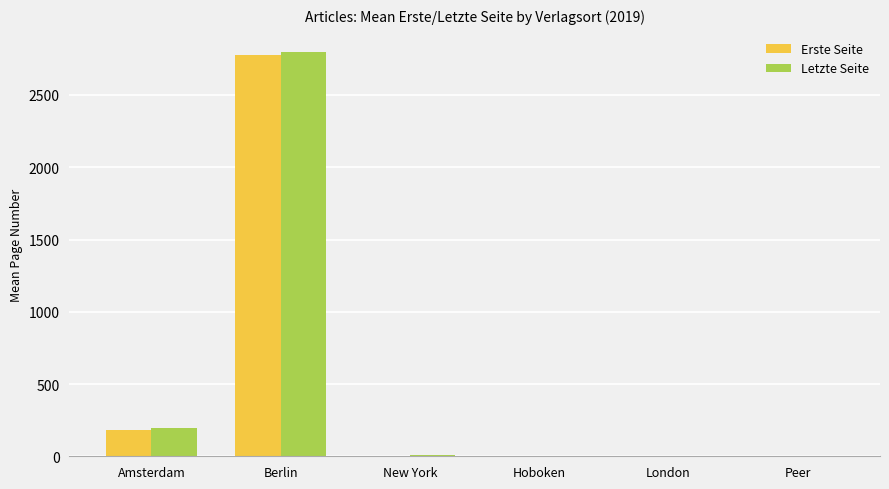

True or false: Letzte Seite has a value of 1449 at Peer.

False